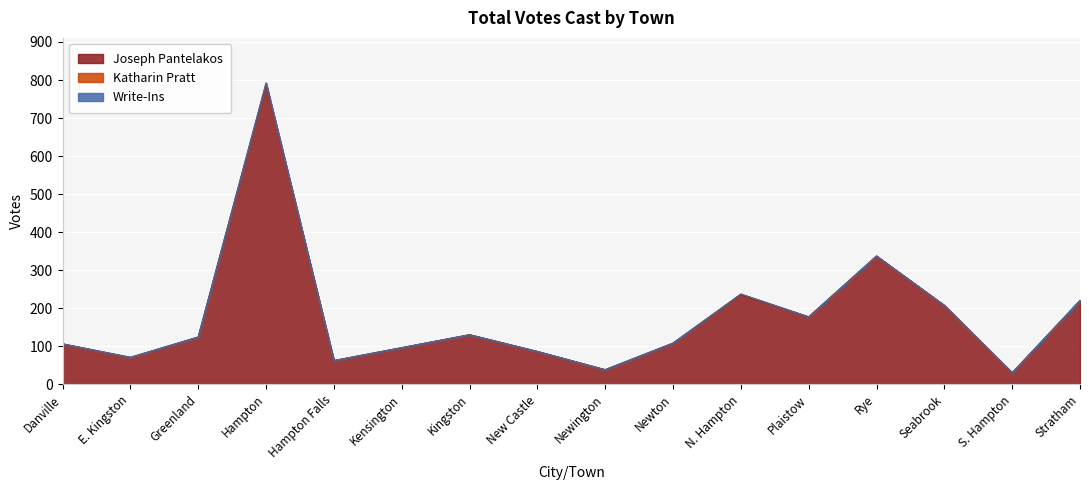

Which series changed the most between E. Kingston and Hampton Falls?

Joseph Pantelakos